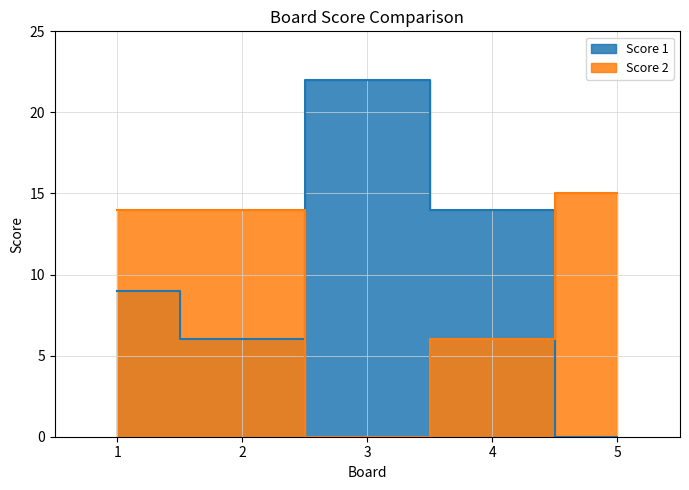

Is the value of Score 1 at 2 greater than the value of Score 2 at 4?

No